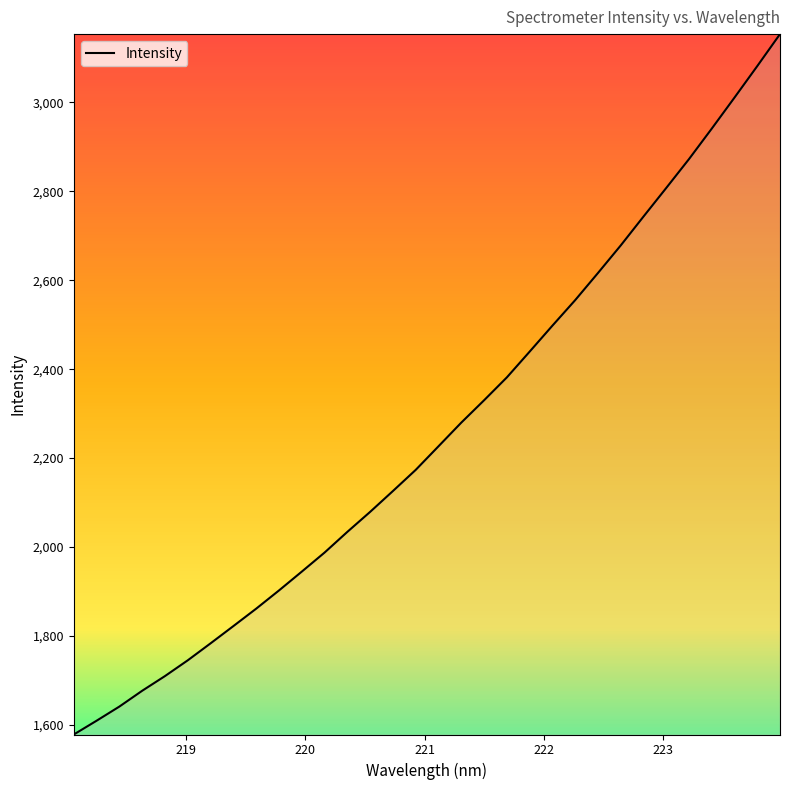

What is the greatest value displayed?

3153.2